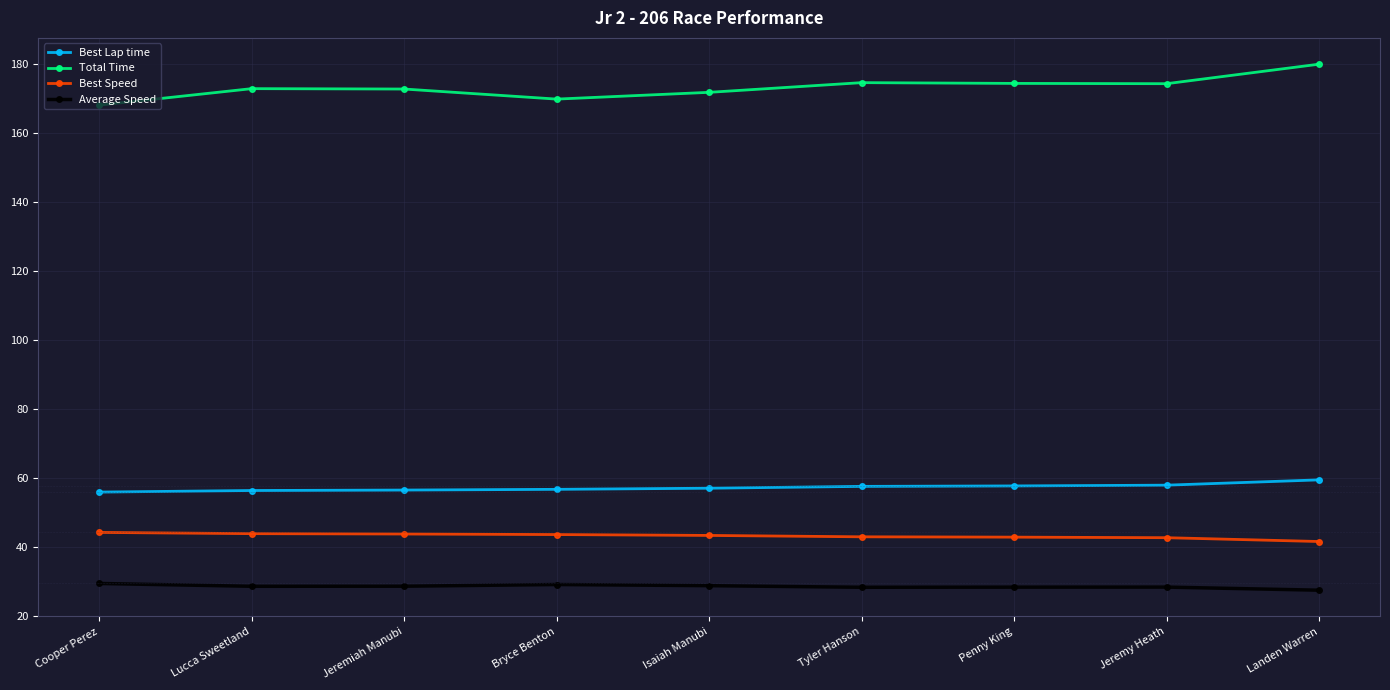

Rank the series at Isaiah Manubi from lowest to highest value.

Average Speed, Best Speed, Best Lap time, Total Time